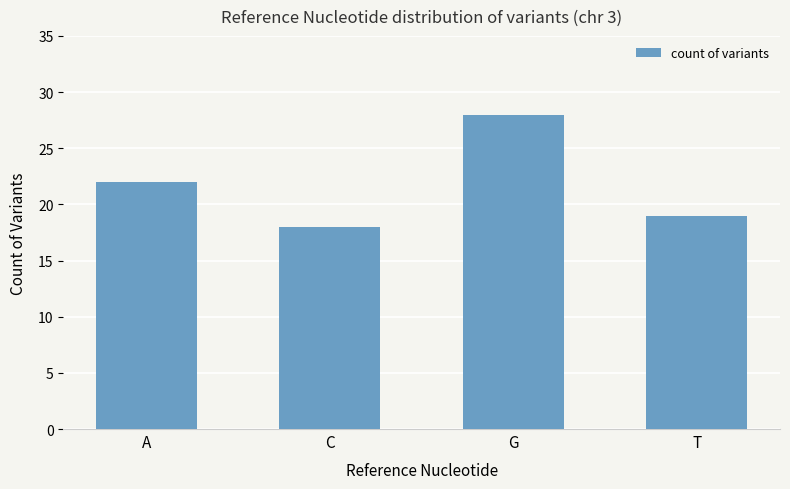

How many values are below 22?

2